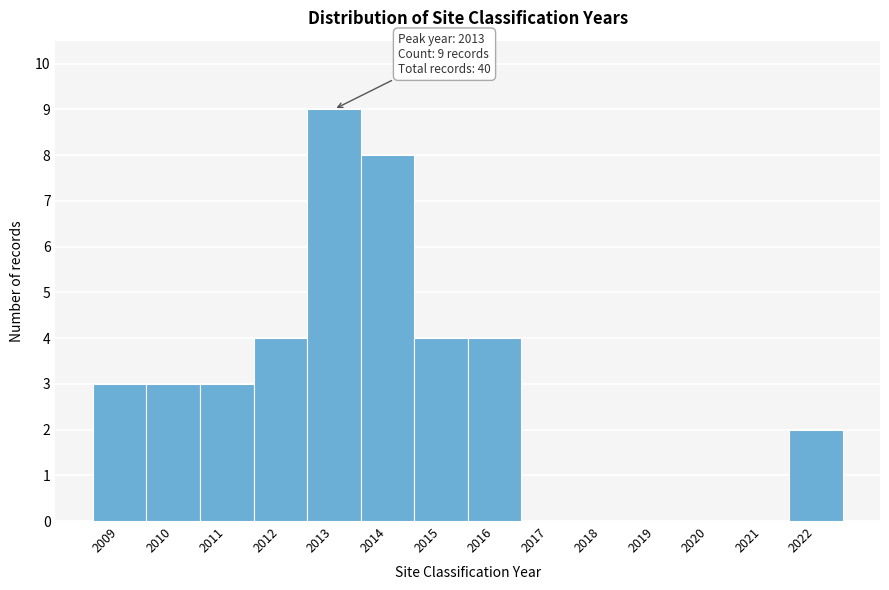

Over which range of the x-axis is the bar tallest?

2012.5 to 2013.5